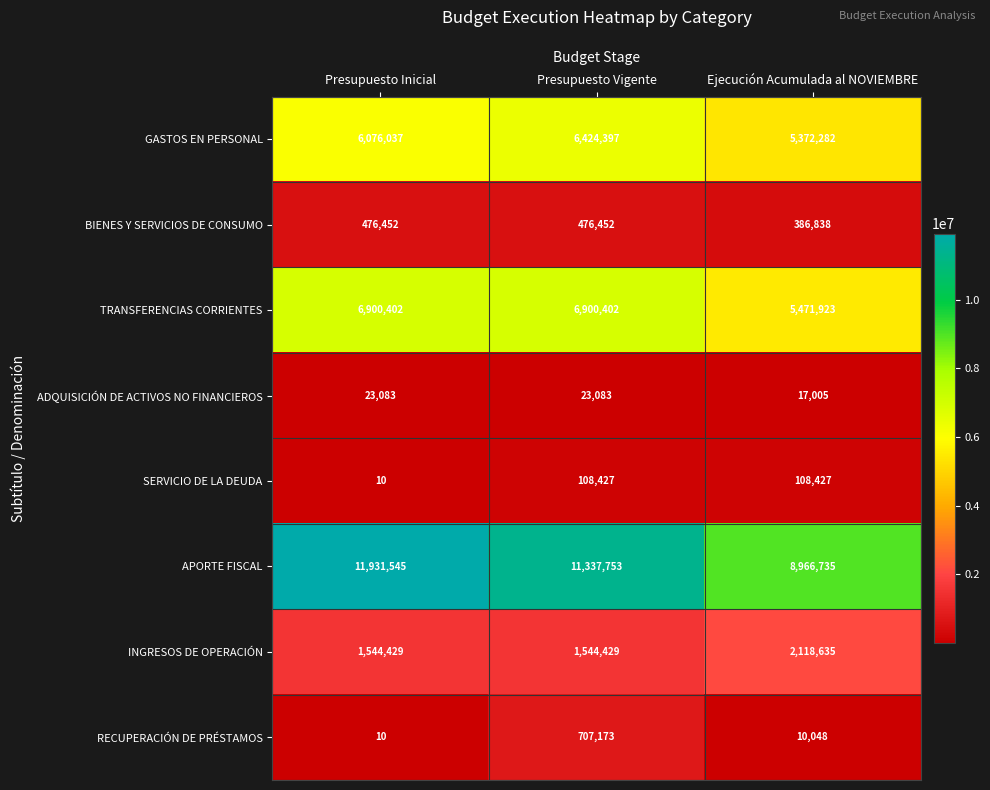

True or false: SERVICIO DE LA DEUDA has a value of 108427 at Presupuesto Vigente.

True